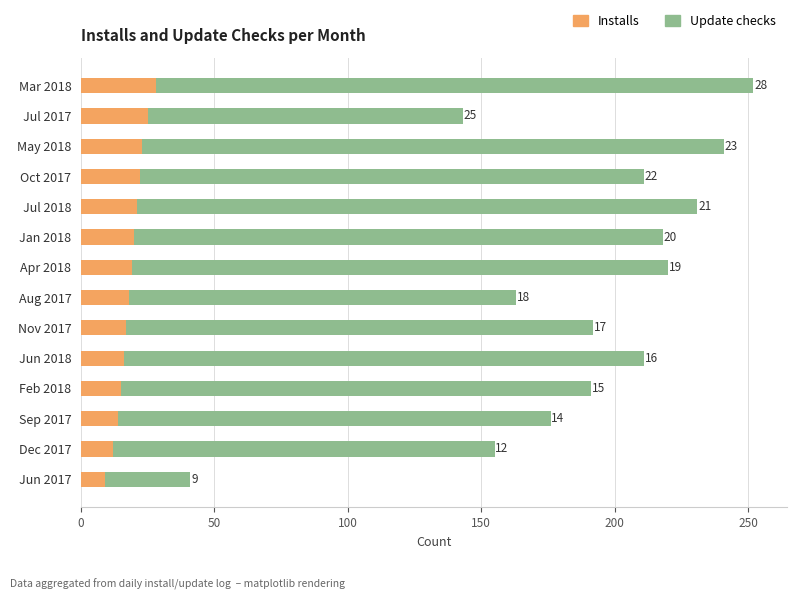

What is the sum of all Installs values?

259